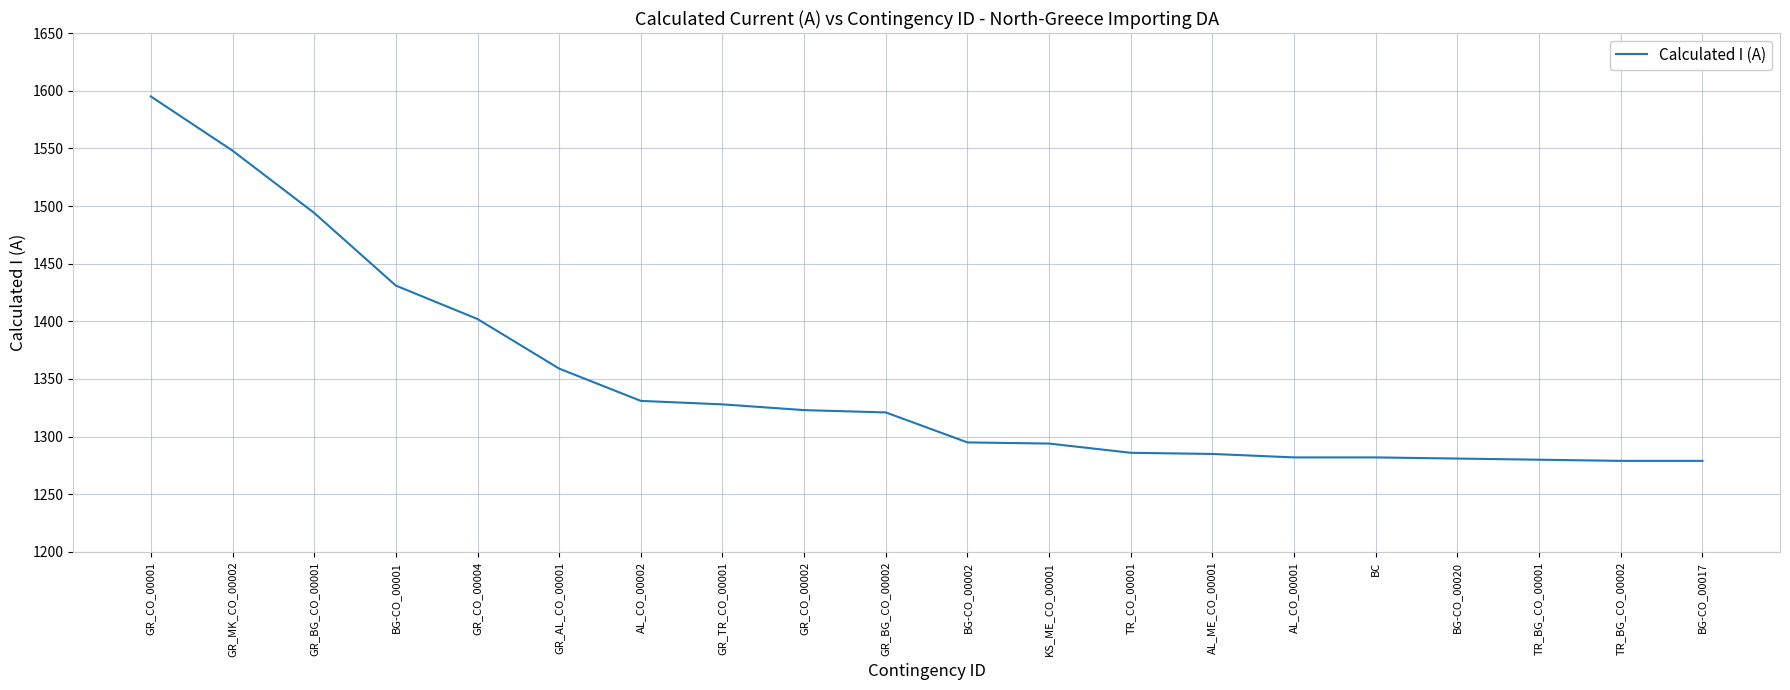

The value at GR_MK_CO_00002 is 813. True or false?

False